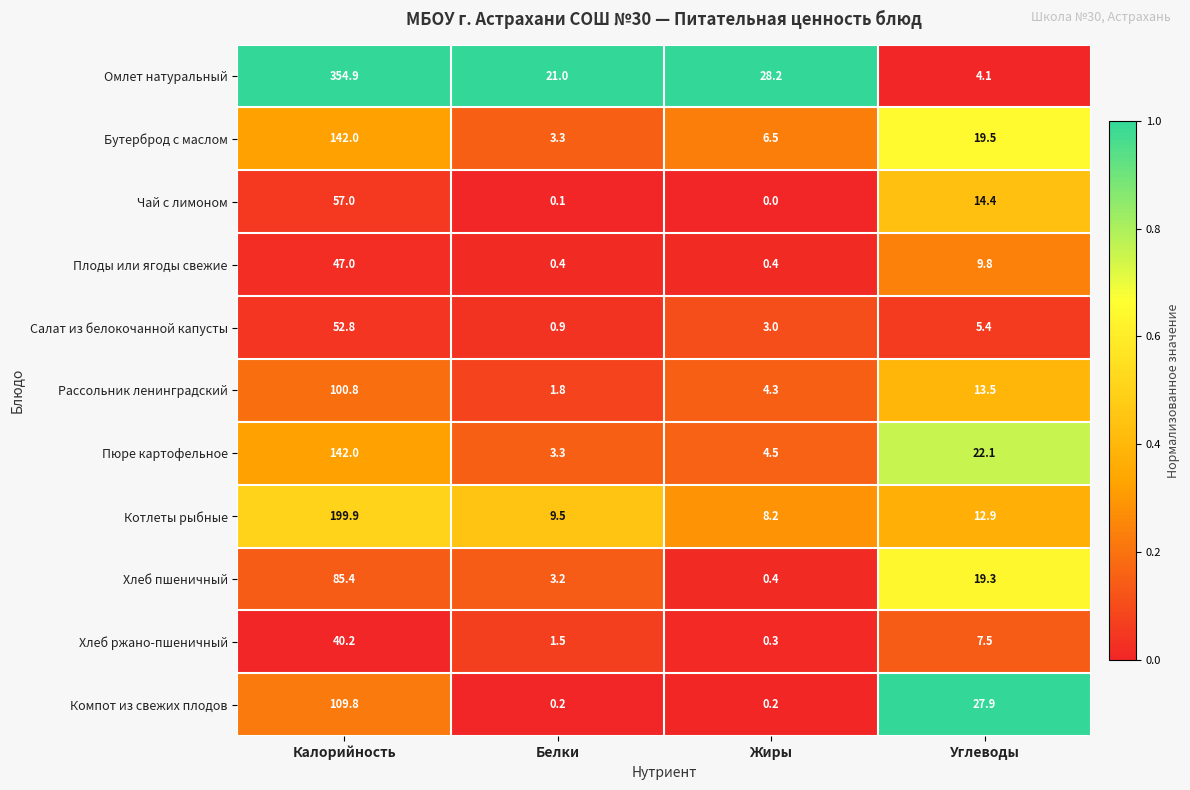

Rank the series at Углеводы from highest to lowest value.

Компот из свежих плодов, Пюре картофельное, Бутерброд с маслом, Хлеб пшеничный, Чай с лимоном, Рассольник ленинградский, Котлеты рыбные, Плоды или ягоды свежие, Хлеб ржано-пшеничный, Салат из белокочанной капусты, Омлет натуральный